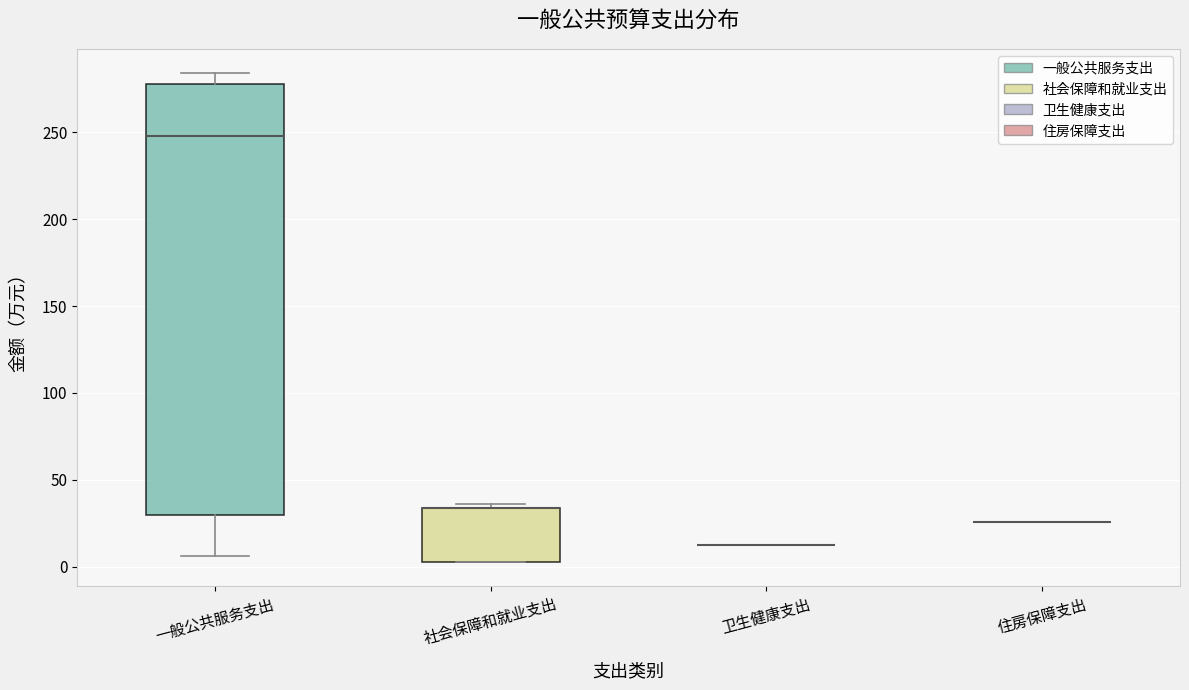

Reading left to right, transcribe this box plot: for each box, give where its median line is, the range the box spans, and where its two whiskers end, as read against the y-axis. The values are not printed on the chart, so give them approximately, as read against the axis.

一般公共服务支出: median 250, box 30 to 280, whiskers 5 to 285
社会保障和就业支出: median 35 (drawn on the box's upper edge), box 5 to 35, whiskers 5 to 35 (just above the box's upper edge)
卫生健康支出: box collapsed to a line at 15, whiskers 15 to 15
住房保障支出: box collapsed to a line at 25, whiskers 25 to 25